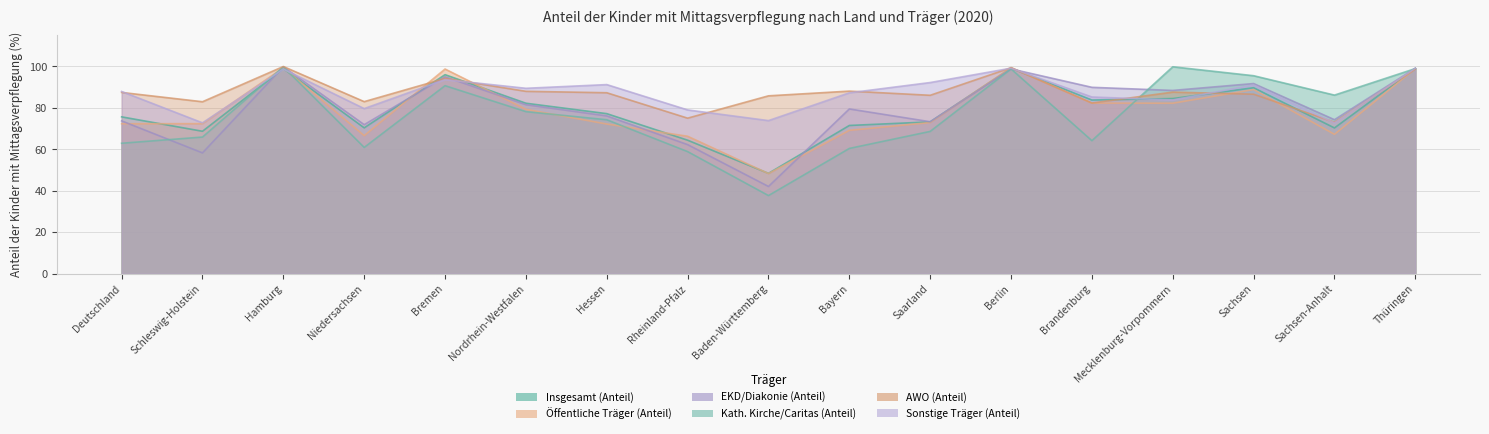

In Sonstige Träger (Anteil), how many points are higher than both neighbors (excluding endpoints)?

5